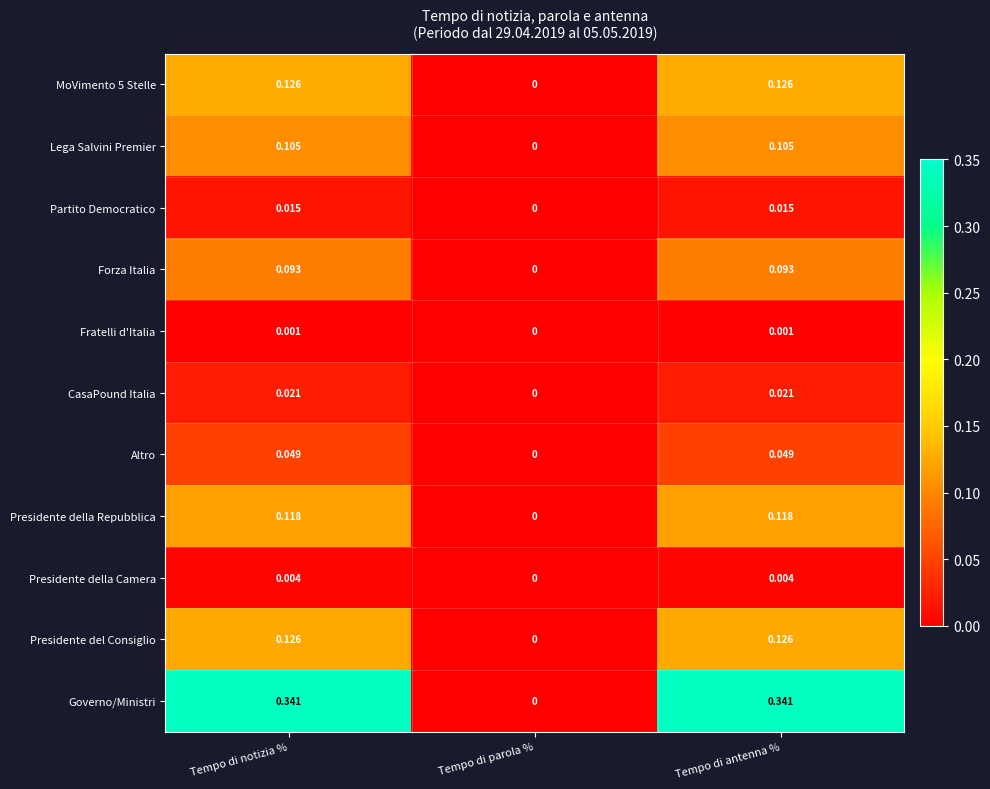

Which series has the largest total across all categories?

Governo/Ministri